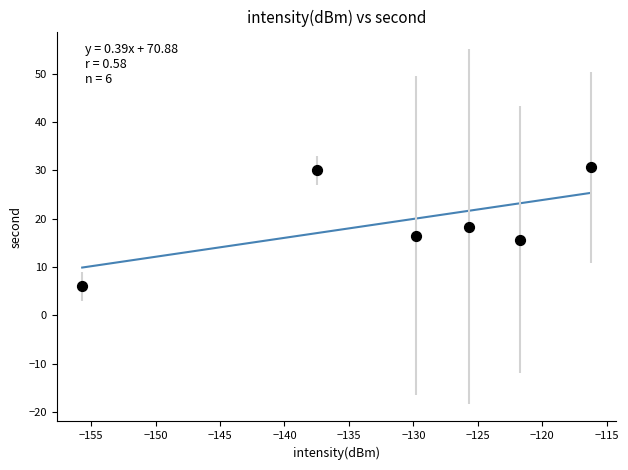

What is the range of Y values (max minus min)?

24.7